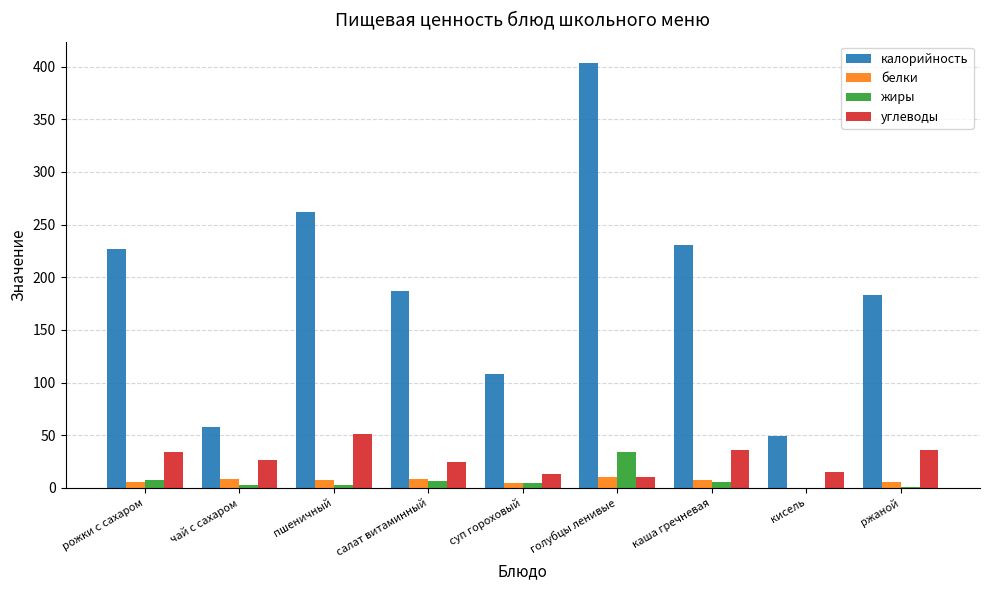

How many data points in калорийность are above 187?

5